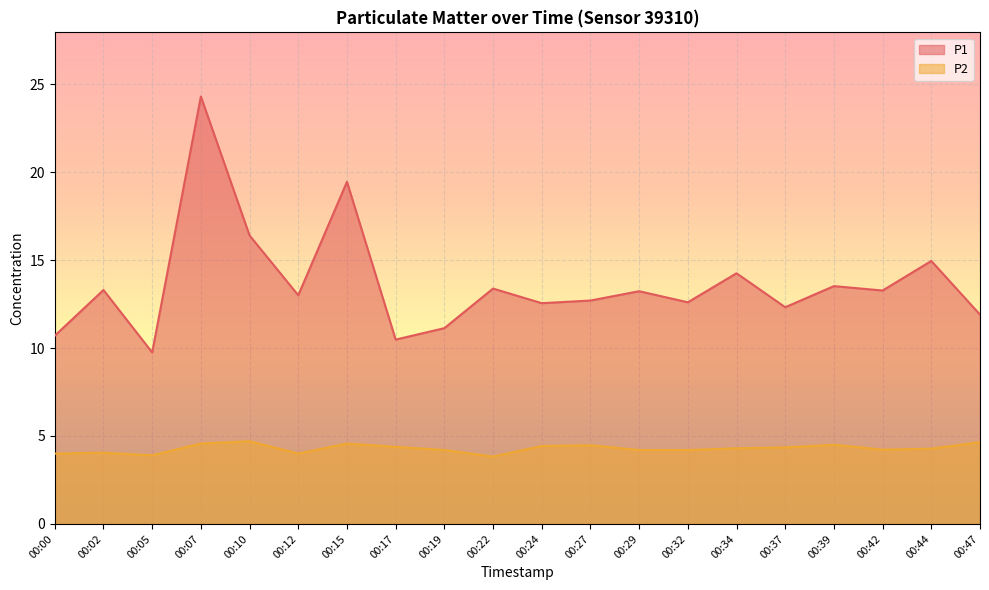

What is the difference between the maximum and minimum values in the P2 series?

0.9